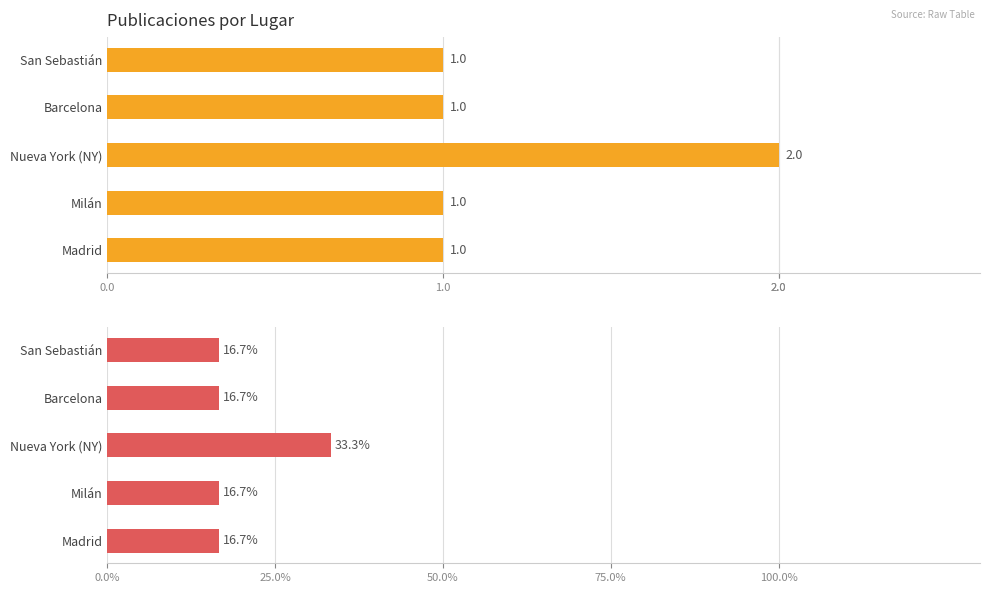

True or false: Año 1 (%) has a value of 29.7 at Milán.

False